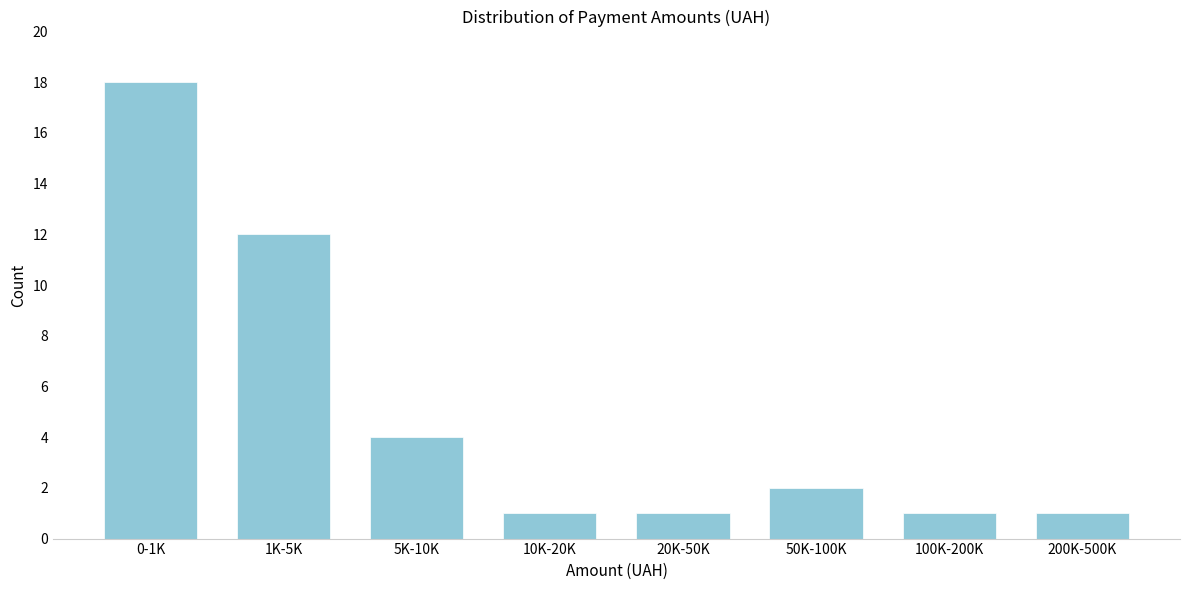

Reading right to left, what are all the values shown in this chart?

1	1	2	1	1	4	12	18